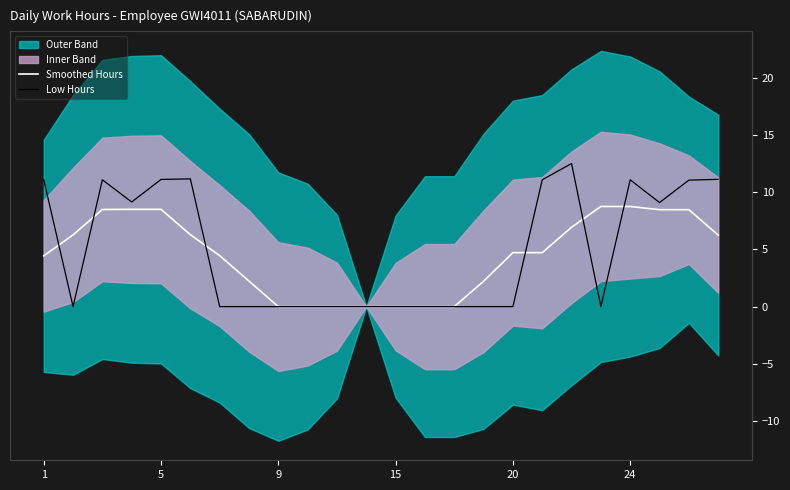

True or false: Low Hours and Smoothed Hours cross at least once.

True